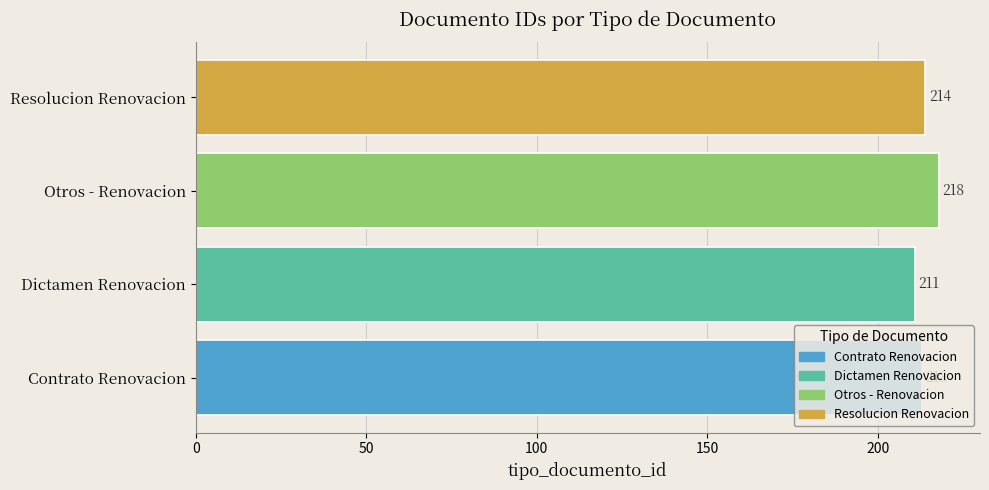

True or false: the data shows 218 at Otros - Renovacion.

True